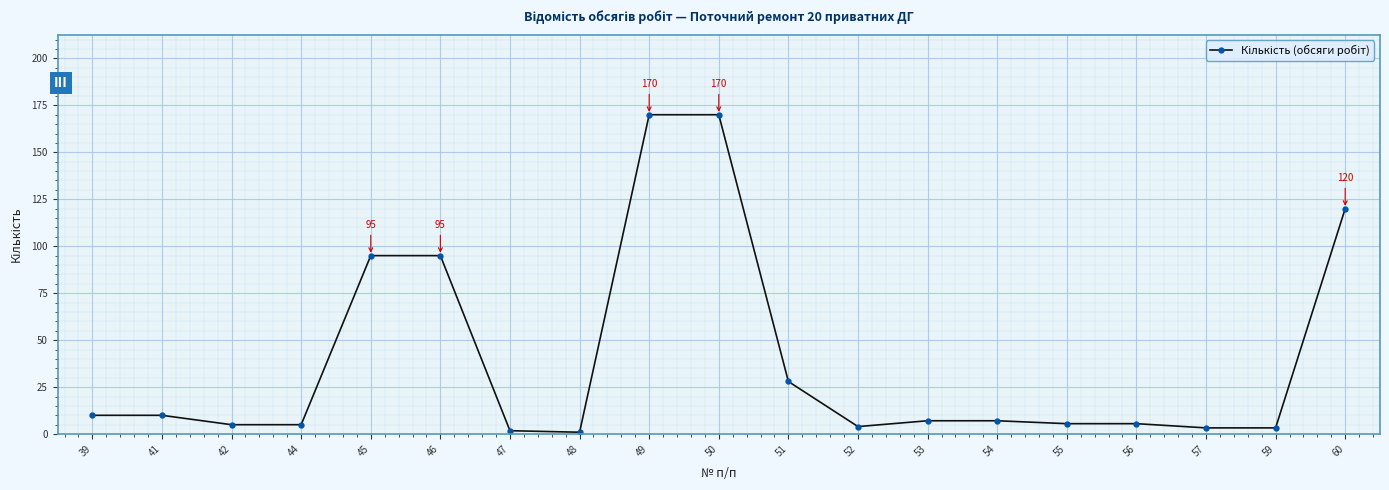

The chart shows a value of 1.8 at 47. True or false?

True